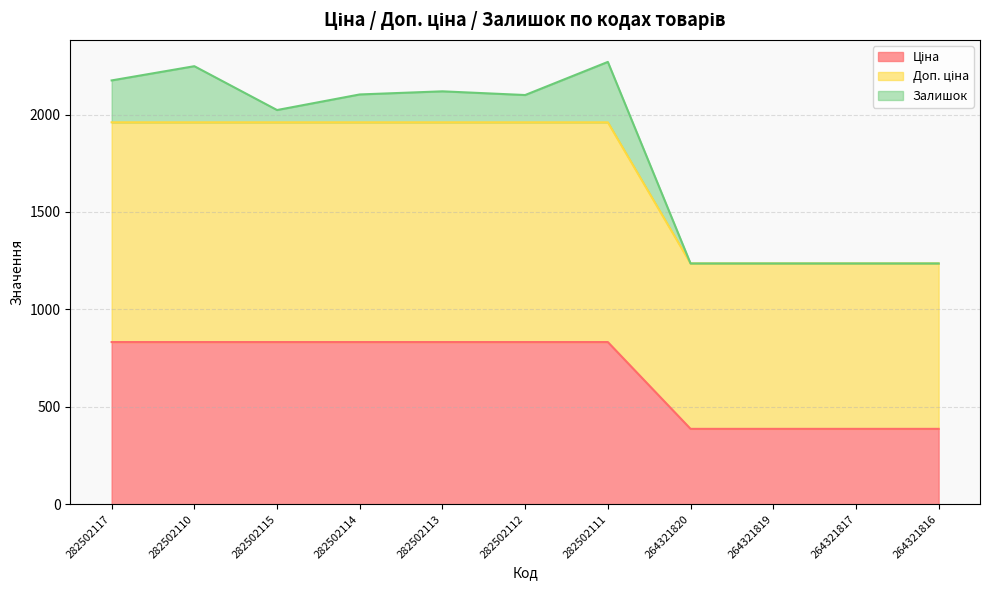

True or false: Ціна and Доп. ціна intersect in this chart.

False